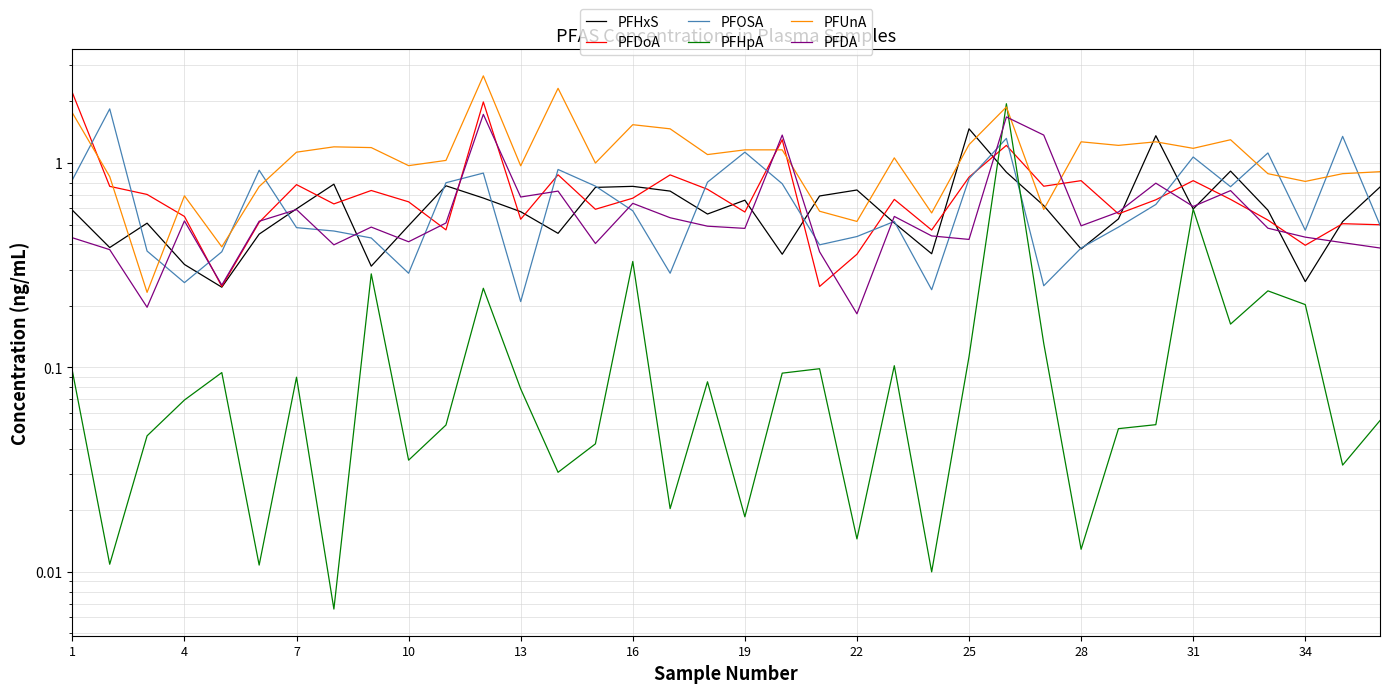

Reading left to right, extract all data points from this chart.

PFHxS: 0.6	0.4	0.5	0.3	0.2	0.4	0.6	0.8	0.3	0.5	0.8	0.7	0.6	0.5	0.8	0.8	0.7	0.6	0.7	0.4	0.7	0.7	0.5	0.4	1.5	0.9	0.6	0.4	0.5	1.4	0.6	0.9	0.6	0.3	0.5	0.8
PFDoA: 2.2	0.8	0.7	0.5	0.2	0.5	0.8	0.6	0.7	0.6	0.5	2.0	0.5	0.9	0.6	0.7	0.9	0.7	0.6	1.3	0.2	0.4	0.7	0.5	0.9	1.2	0.8	0.8	0.6	0.7	0.8	0.7	0.5	0.4	0.5	0.5
PFOSA: 0.8	1.8	0.4	0.3	0.4	0.9	0.5	0.5	0.4	0.3	0.8	0.9	0.2	0.9	0.8	0.6	0.3	0.8	1.1	0.8	0.4	0.4	0.5	0.2	0.8	1.3	0.3	0.4	0.5	0.6	1.1	0.8	1.1	0.5	1.4	0.5
PFHpA: 0.1	0.0	0.0	0.1	0.1	0.0	0.1	0.0	0.3	0.0	0.1	0.2	0.1	0.0	0.0	0.3	0.0	0.1	0.0	0.1	0.1	0.0	0.1	0.0	0.1	1.9	0.1	0.0	0.1	0.1	0.6	0.2	0.2	0.2	0.0	0.1
PFUnA: 1.8	0.9	0.2	0.7	0.4	0.8	1.1	1.2	1.2	1.0	1.0	2.7	1.0	2.3	1.0	1.5	1.5	1.1	1.2	1.2	0.6	0.5	1.1	0.6	1.2	1.9	0.6	1.3	1.2	1.3	1.2	1.3	0.9	0.8	0.9	0.9
PFDA: 0.4	0.4	0.2	0.5	0.3	0.5	0.6	0.4	0.5	0.4	0.5	1.7	0.7	0.7	0.4	0.6	0.5	0.5	0.5	1.4	0.4	0.2	0.5	0.4	0.4	1.7	1.4	0.5	0.6	0.8	0.6	0.7	0.5	0.4	0.4	0.4